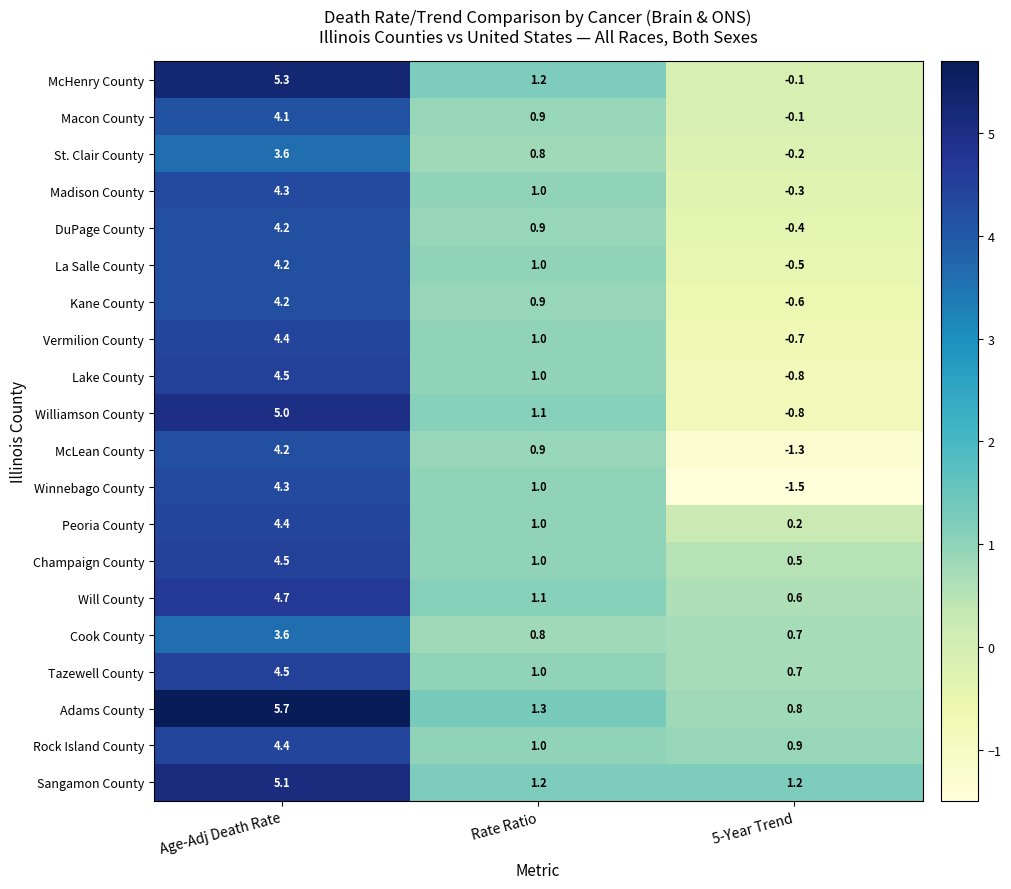

Which category has the lowest value in the Peoria County series?

5-Year Trend